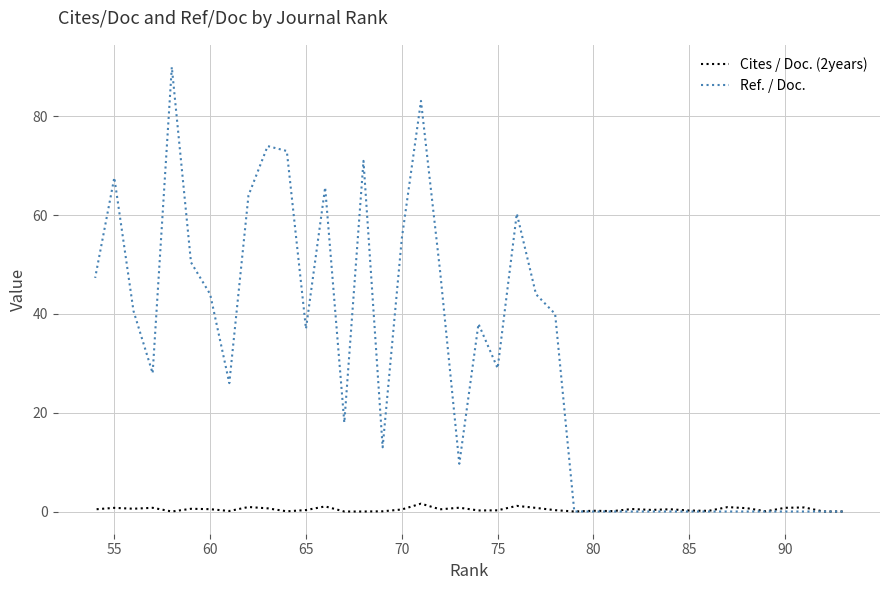

How many lines are shown in the chart?

2